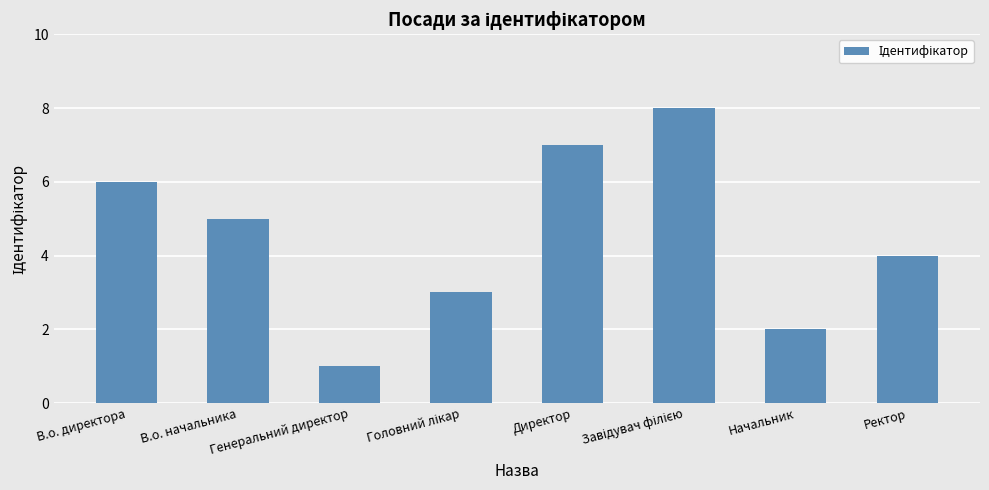

How many series are shown in this chart?

1